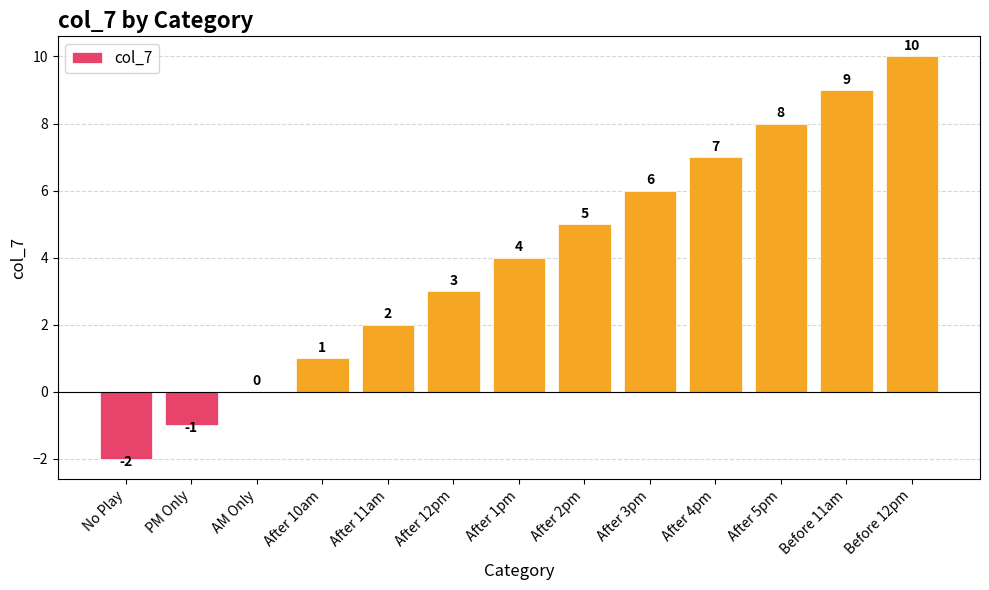

What is the change in value from AM Only to Before 11am?

+9